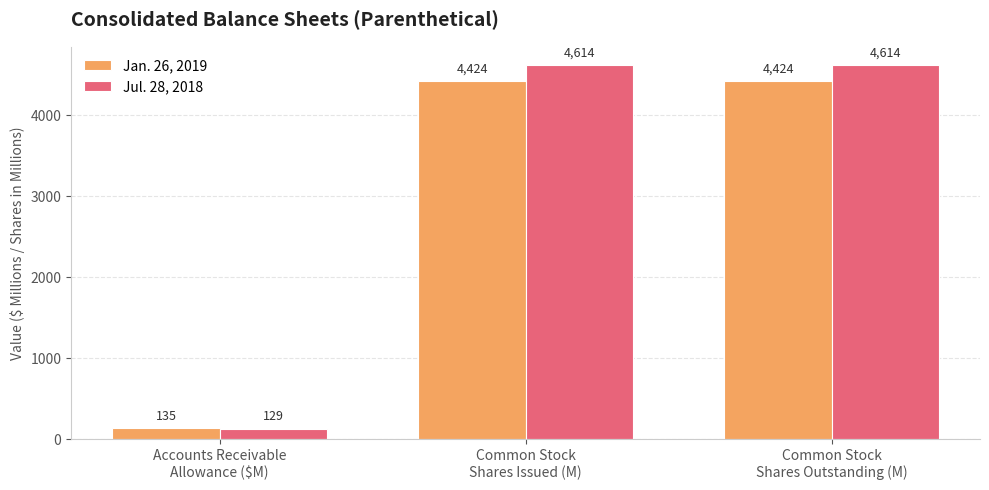

Are the bars grouped side by side (vs. stacked)?

Yes